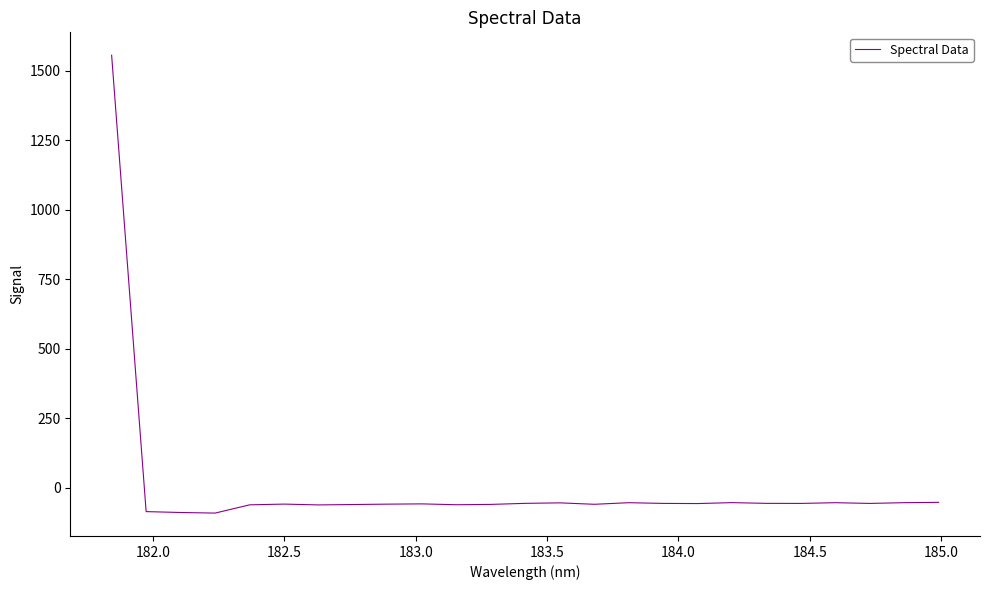

What is the greatest value displayed?

1555.6